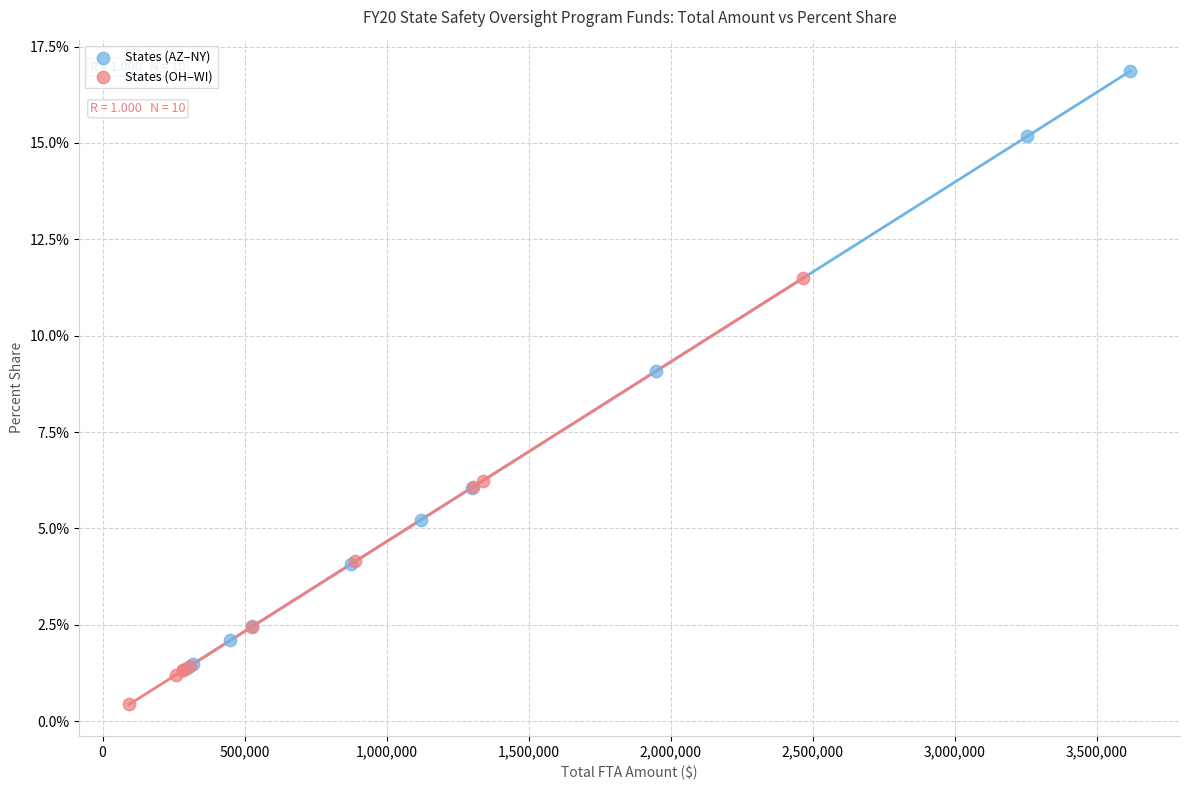

What are all the series names shown in the legend?

States (AZ–NY), States (OH–WI)